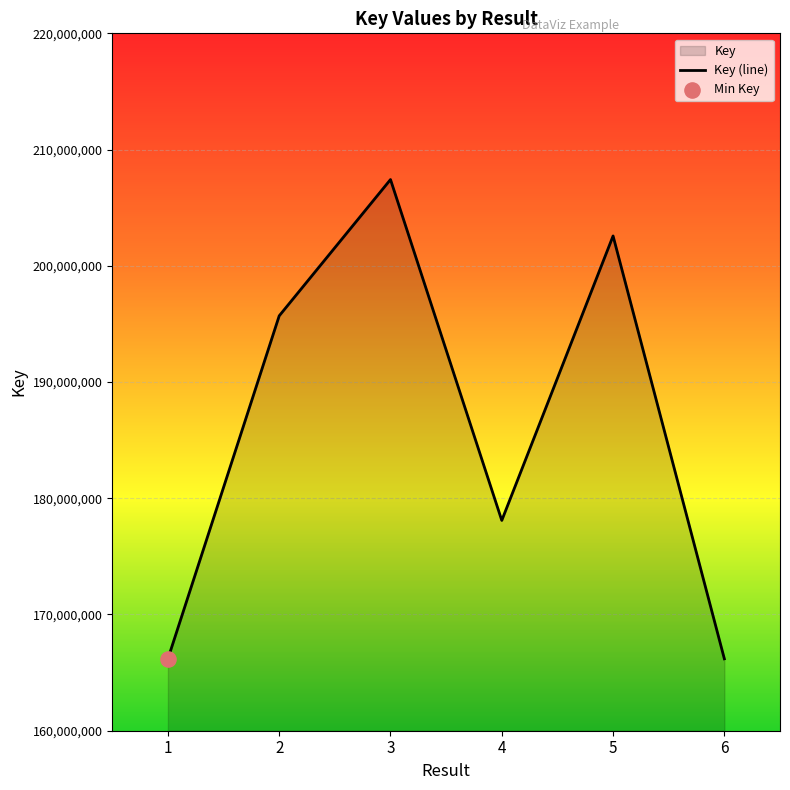

Which has a higher value, 3 or 4?

3